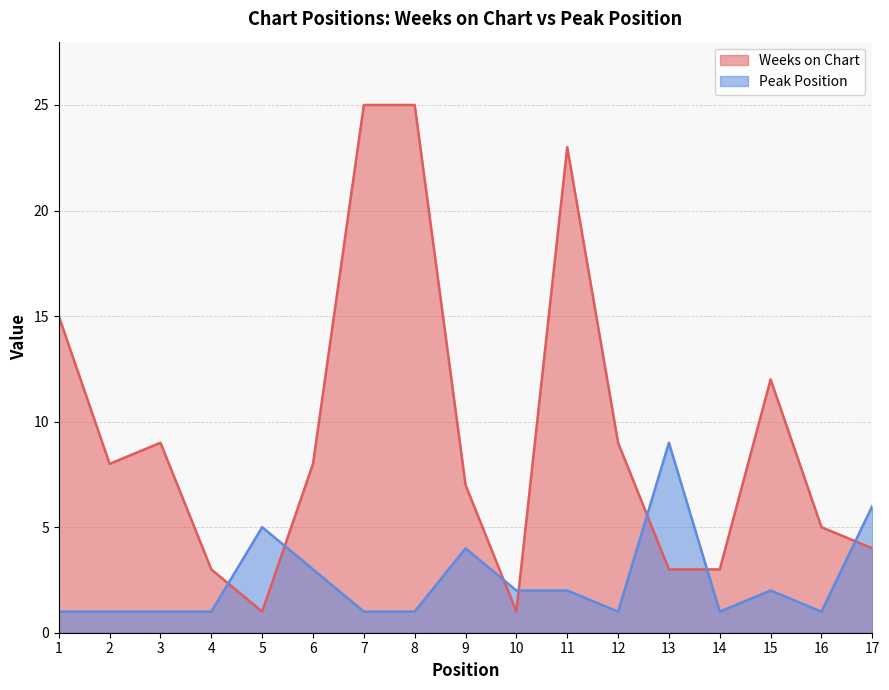

What is the difference between the highest and lowest values at 10?

1